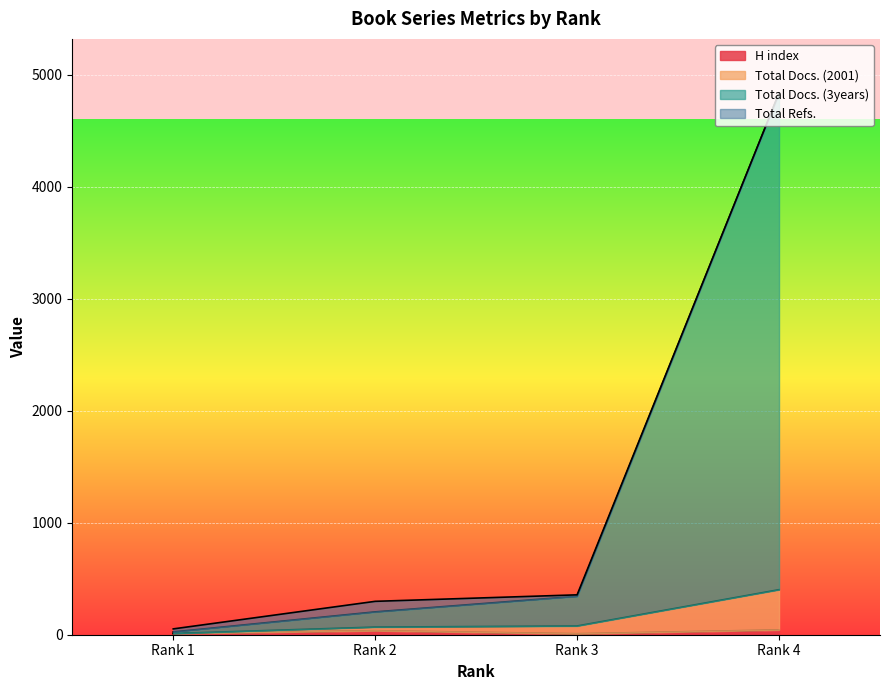

Does the chart display data point markers on the line(s)?

No